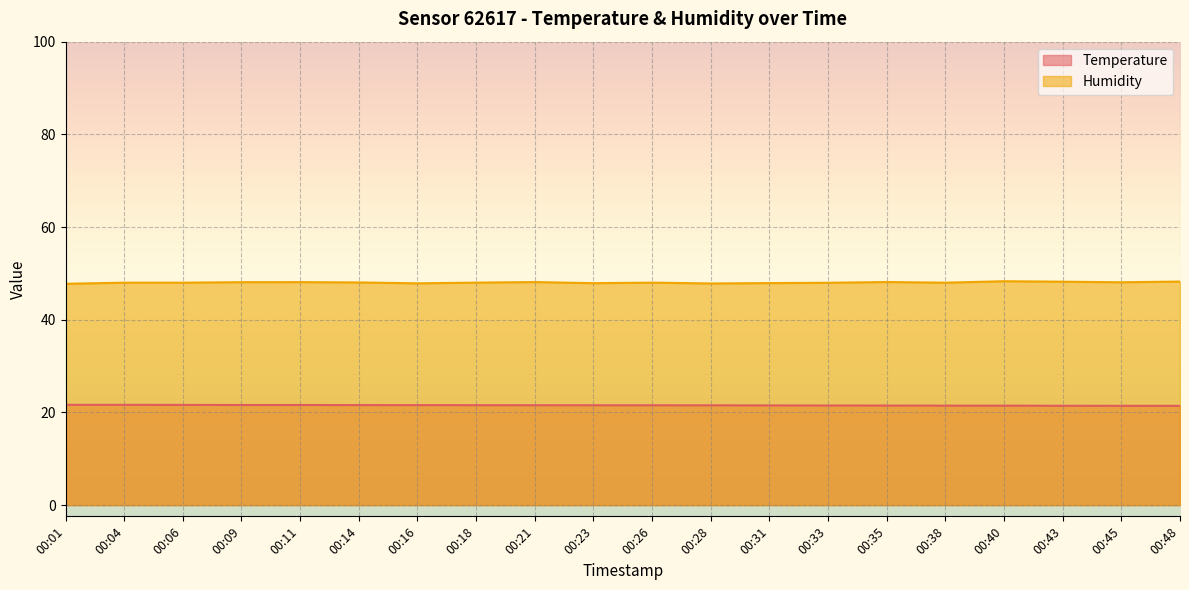

What is the lowest value of the Temperature series?

21.4